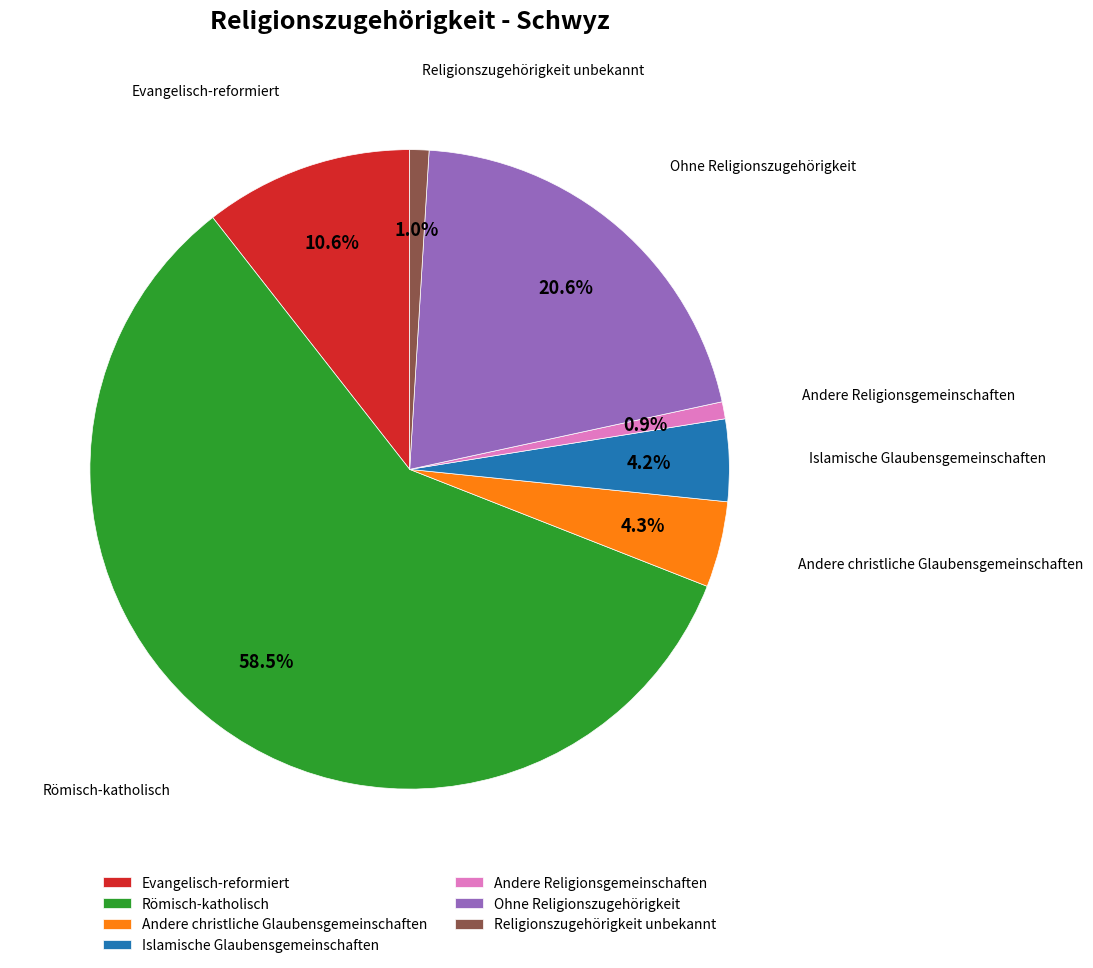

Is it true that Islamische Glaubensgemeinschaften is 16% of the pie?

False